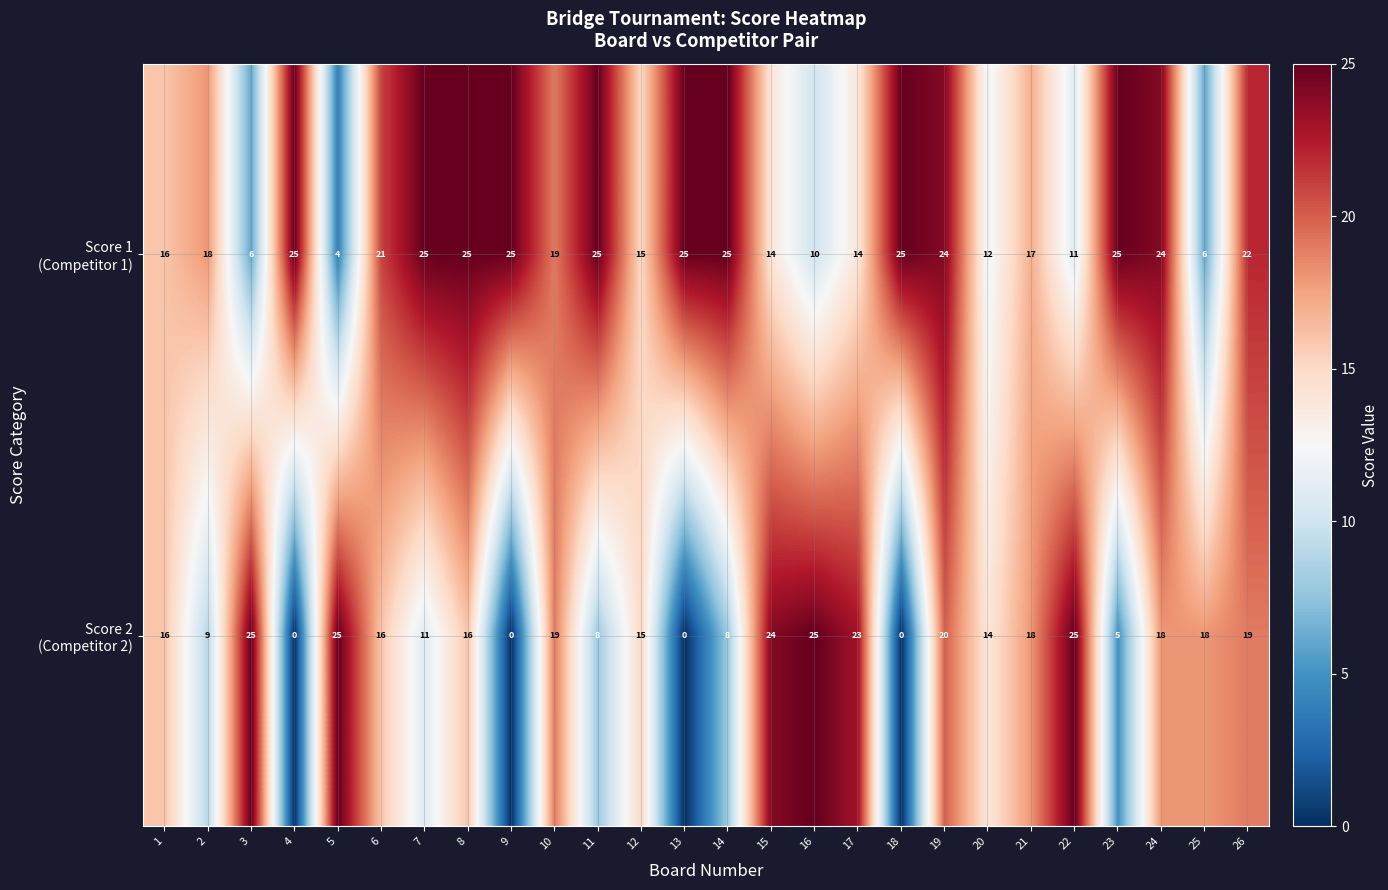

What is the maximum value shown in the chart?

25